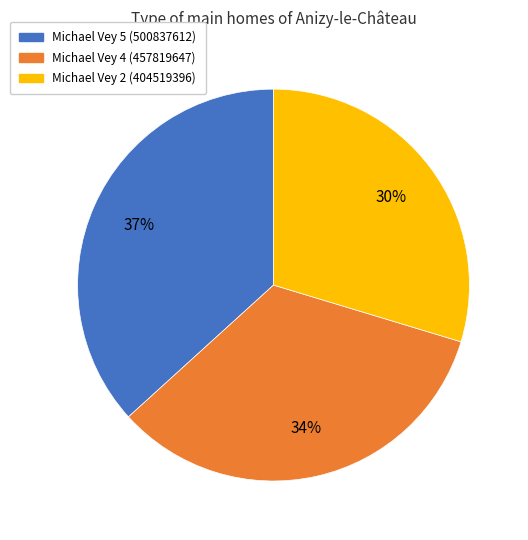

Is there a majority slice in this chart?

No